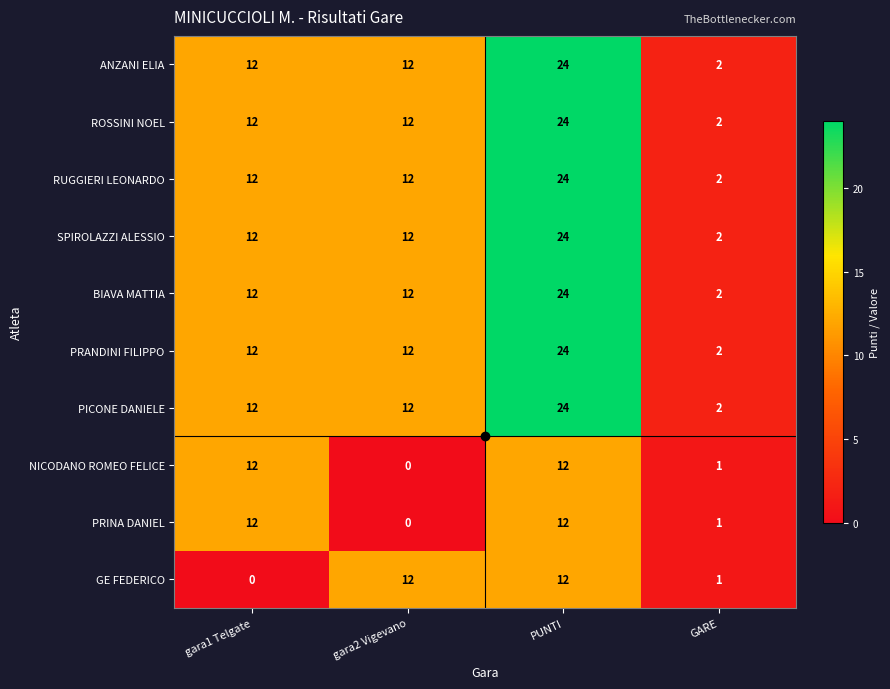

How many data points does each series have?

4